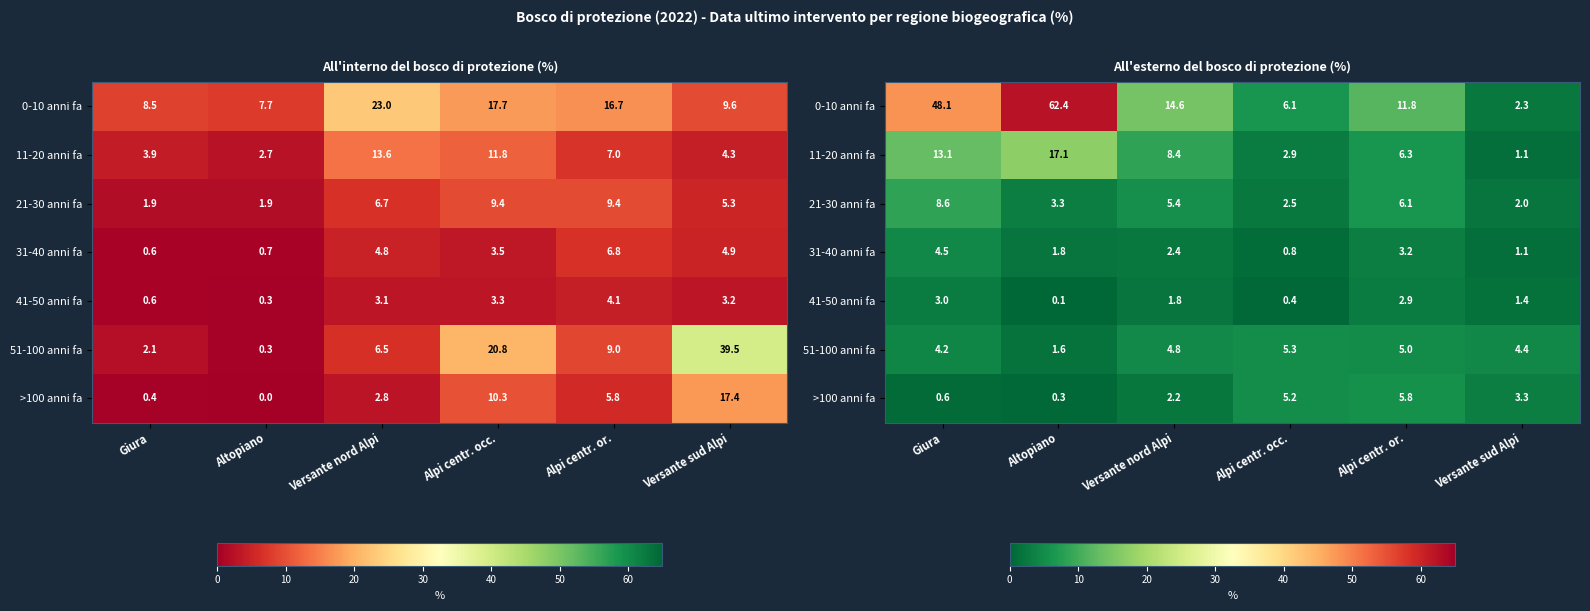

What is the spread (max minus min) of values at Giura?

47.5